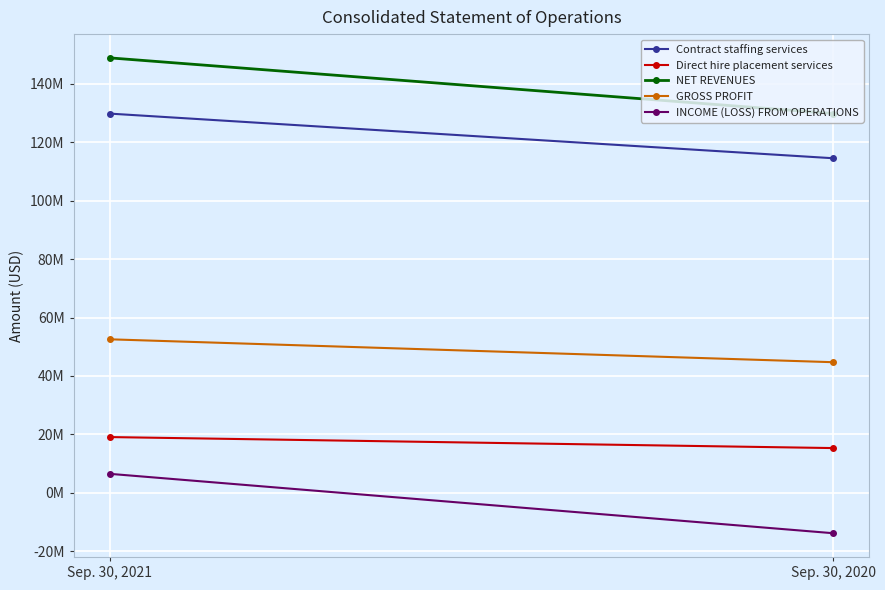

Reading left to right, extract all data points from this chart.

Contract staffing services: Sep. 30, 2021=129802000	Sep. 30, 2020=114526000
Direct hire placement services: Sep. 30, 2021=19078000	Sep. 30, 2020=15309000
NET REVENUES: Sep. 30, 2021=148880000	Sep. 30, 2020=129835000
GROSS PROFIT: Sep. 30, 2021=52541000	Sep. 30, 2020=44704000
INCOME (LOSS) FROM OPERATIONS: Sep. 30, 2021=6490000	Sep. 30, 2020=-13833000